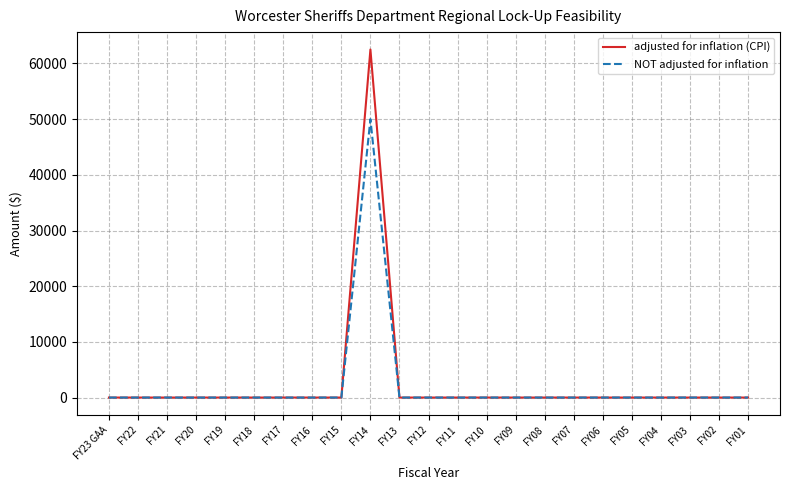

What position from the right is FY20?

20